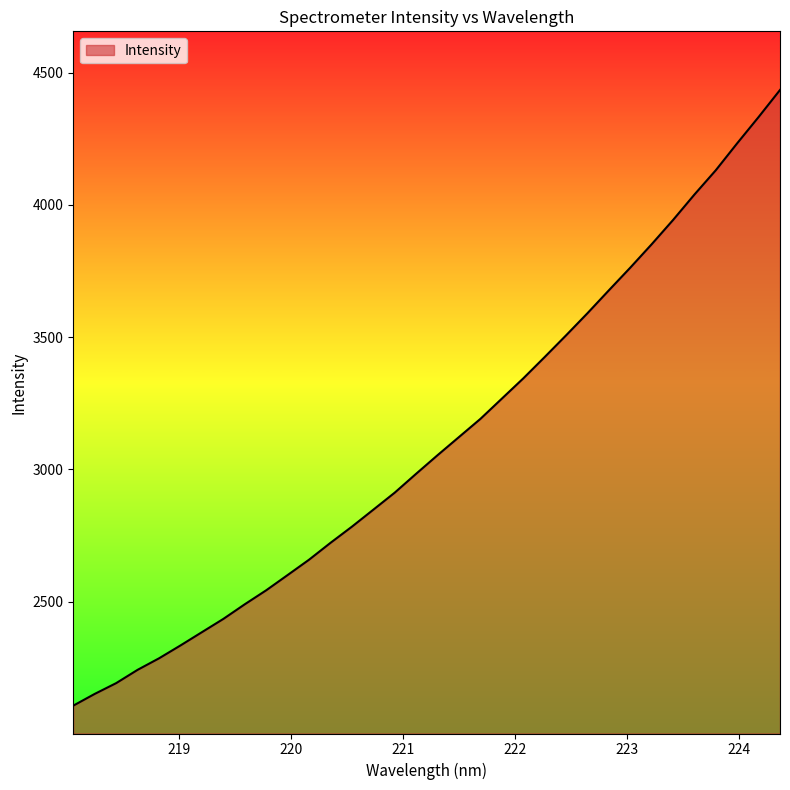

What is the greatest value displayed?

4434.5